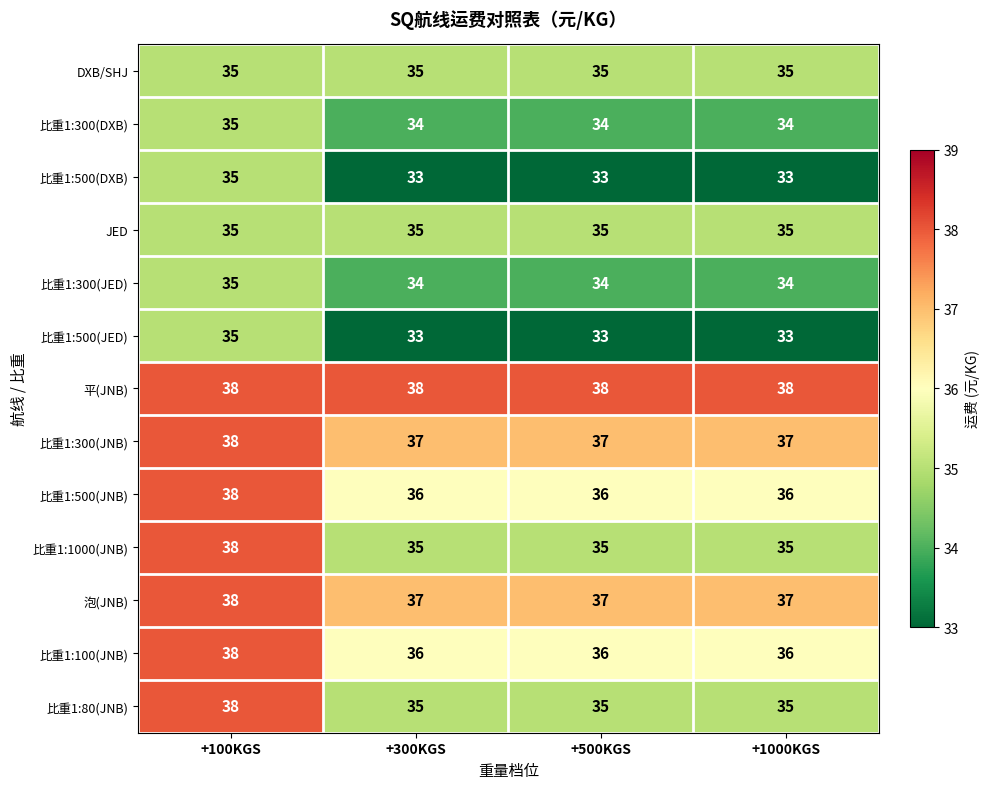

At which label does 比重1:500(DXB) reach its peak?

+100KGS